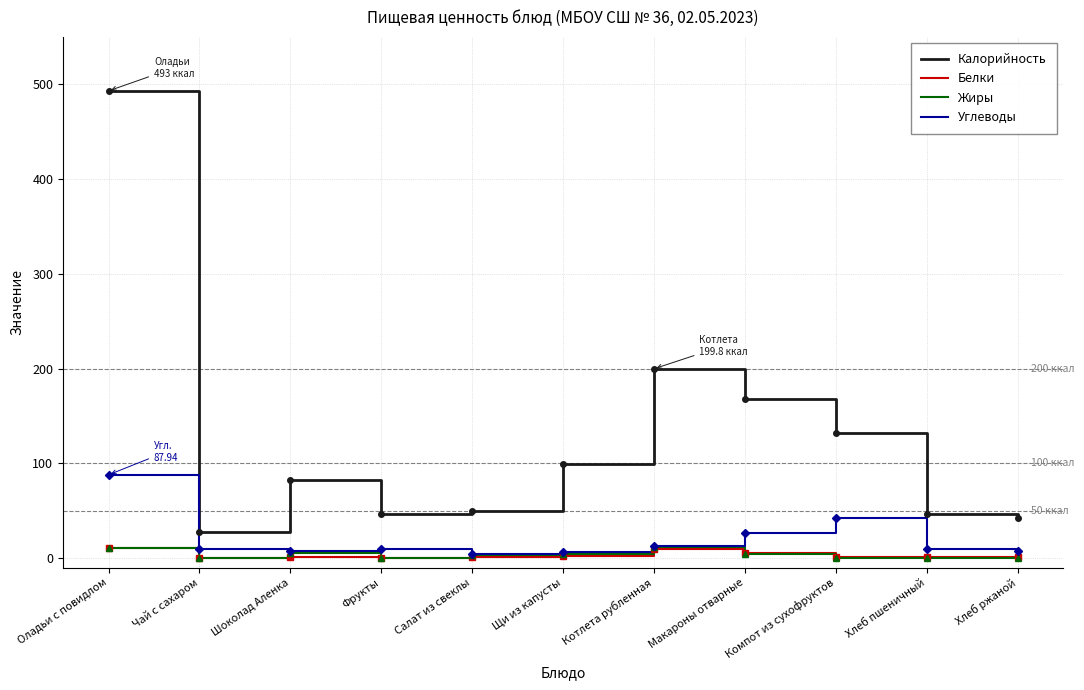

What is the sum of the Жиры values at Фрукты and Хлеб ржаной?

0.9